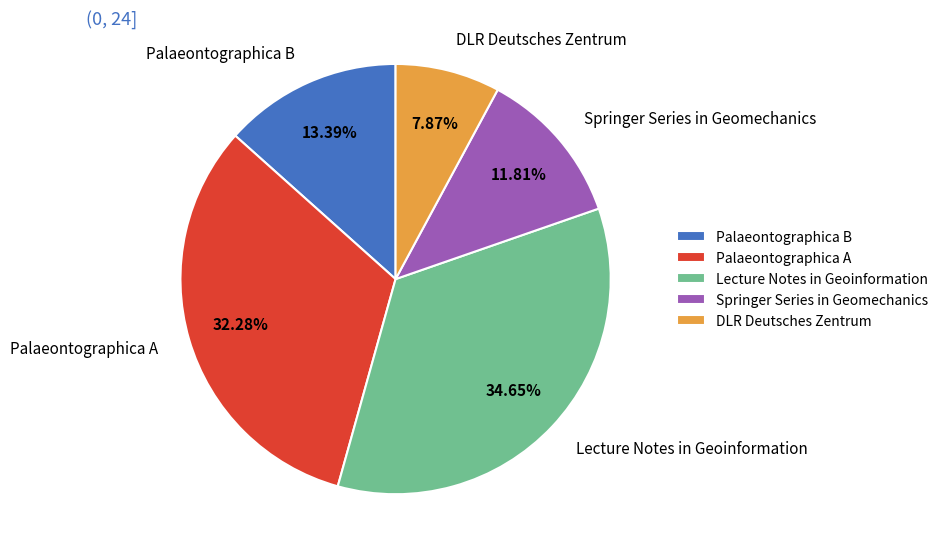

What is the largest slice in the pie chart?

Lecture Notes in Geoinformation